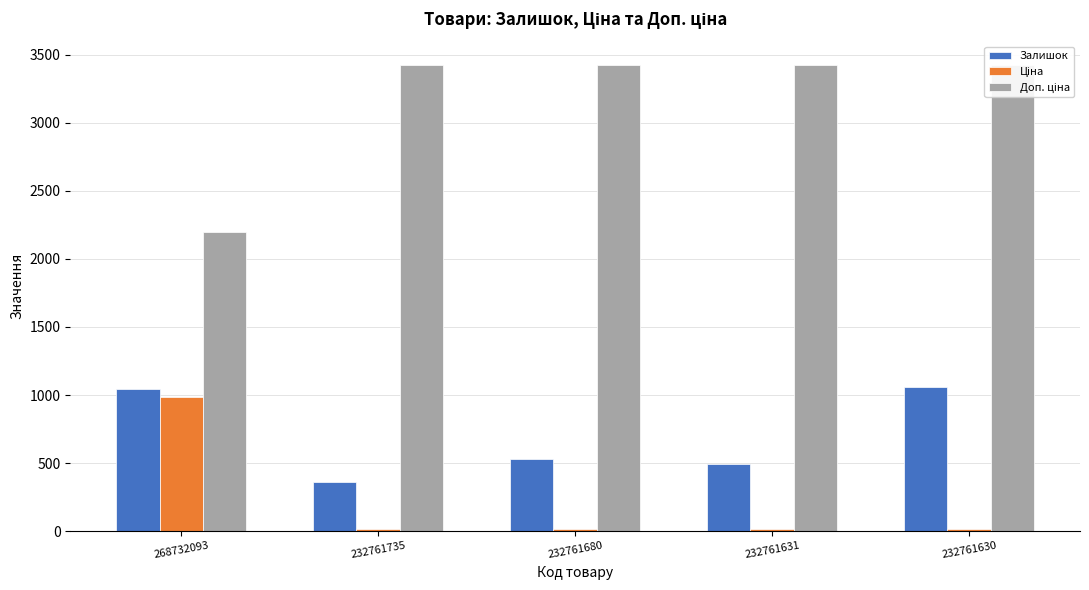

What is the sum of all Доп. ціна values?

15897.3